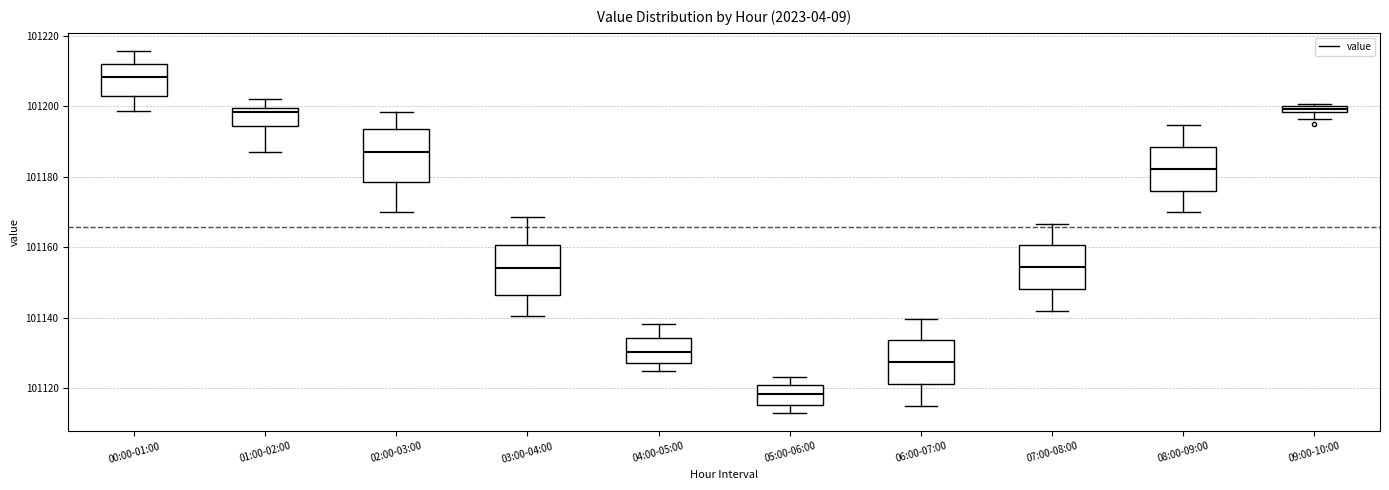

Which box's median line is the highest?

00:00-01:00